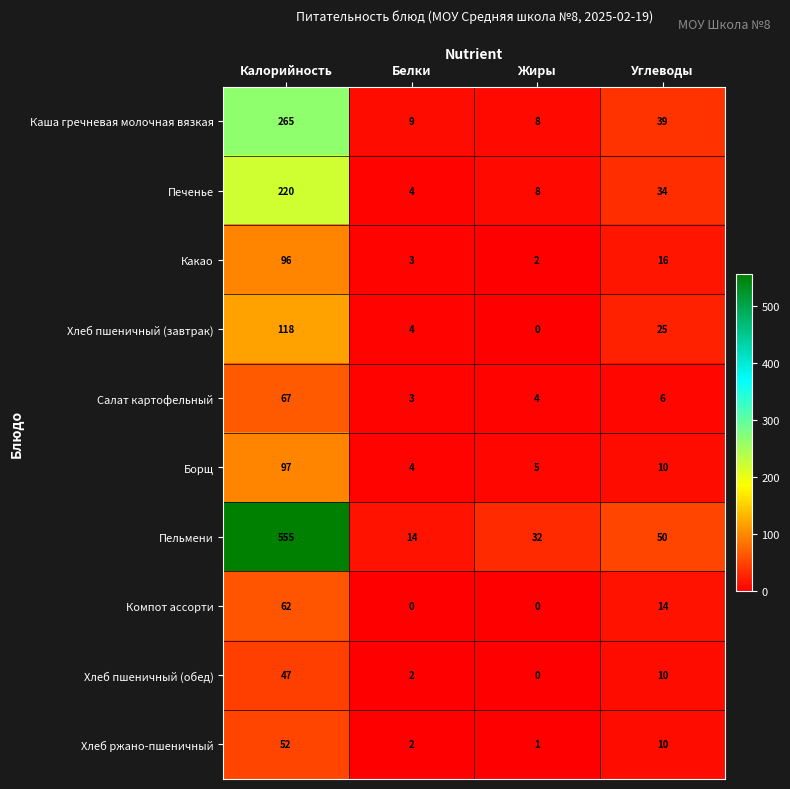

At which category is the sum across all series the highest?

Калорийность